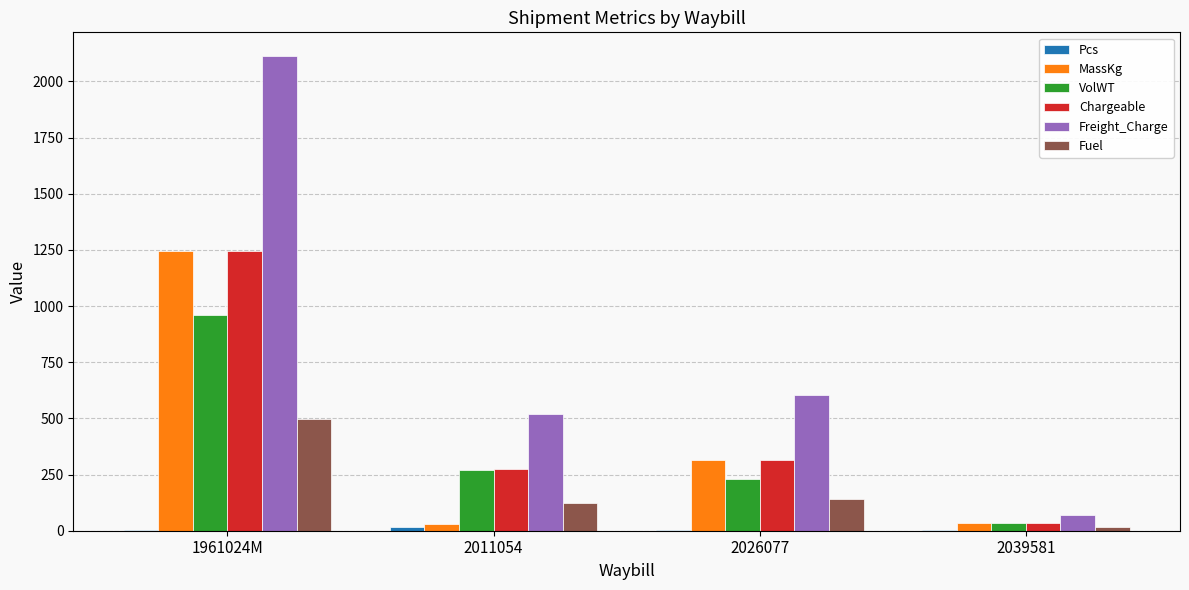

Count the number of data series in this chart.

6